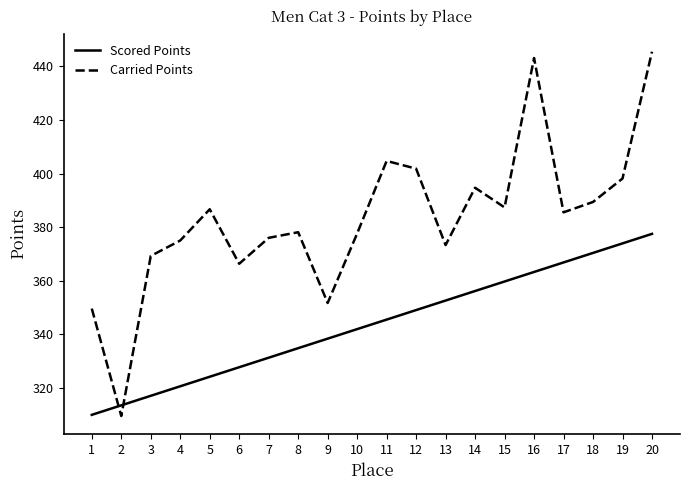

What is the lowest value of the Carried Points series?

309.5